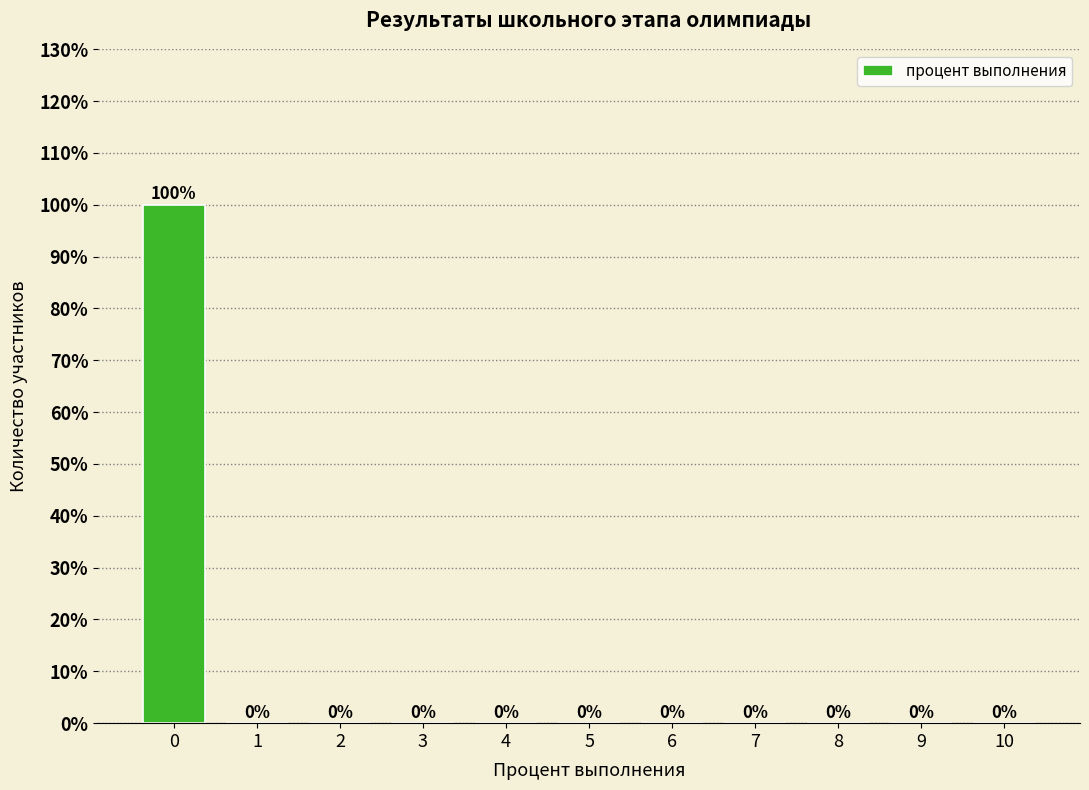

Reading left to right, extract all data points from this chart.

0=100	1=0	2=0	3=0	4=0	5=0	6=0	7=0	8=0	9=0	10=0